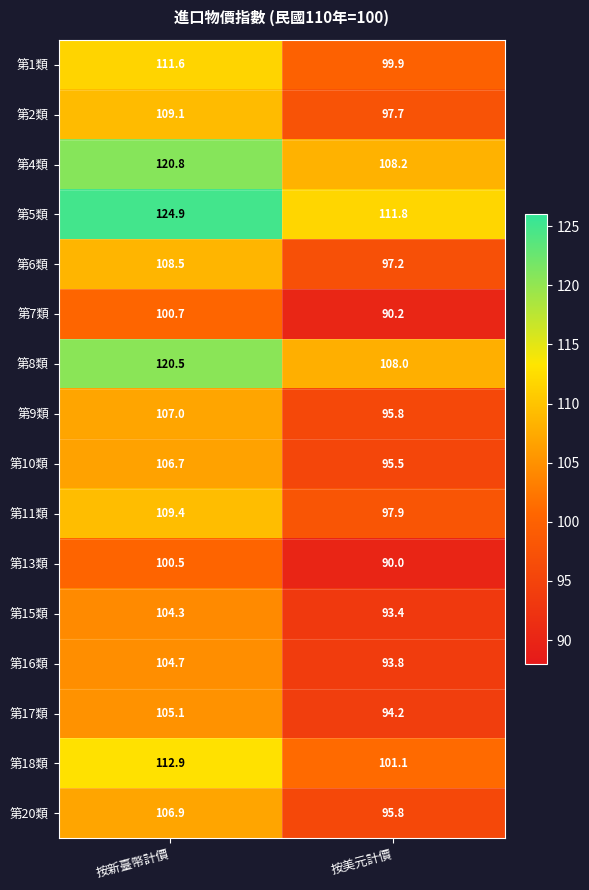

Where does the 第4類 series first go above 120?

按新臺幣計價